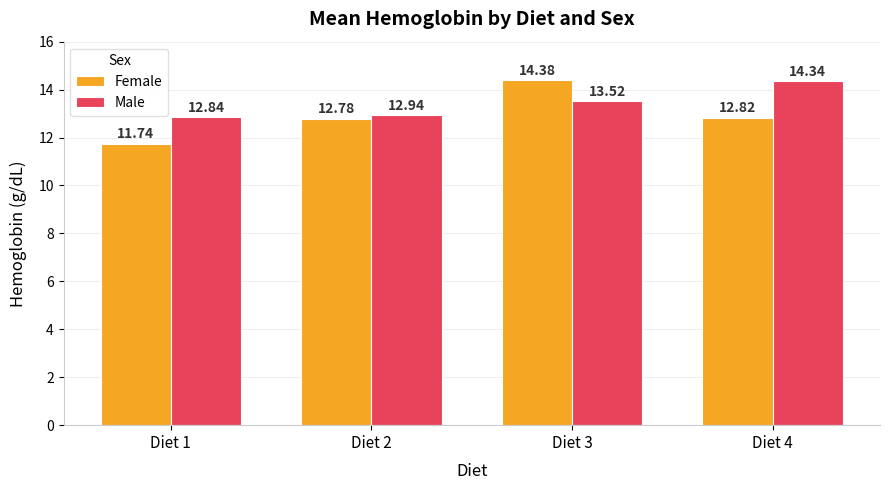

At Diet 4, list the series in order from smallest to largest.

Female, Male